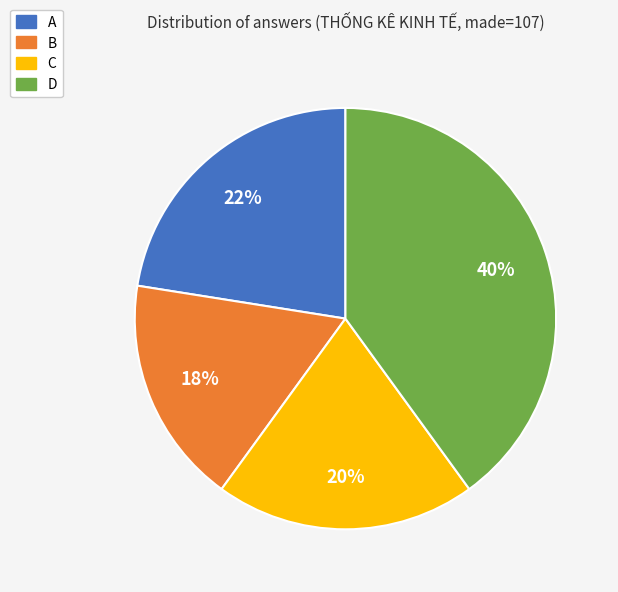

To the nearest percent, what percentage of the pie is D?

40%